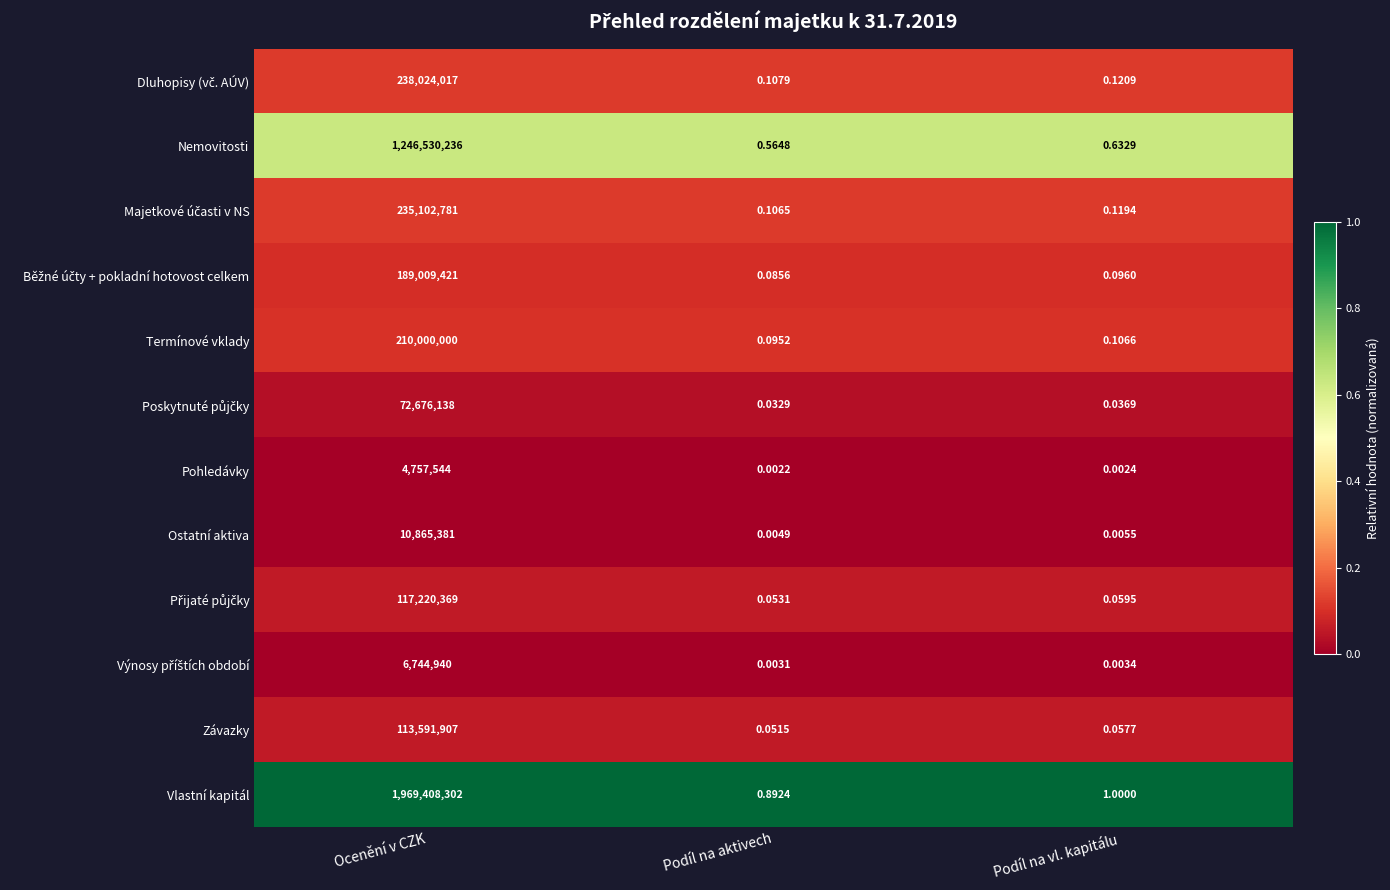

Which category has the highest value in the Závazky series?

Ocenění v CZK